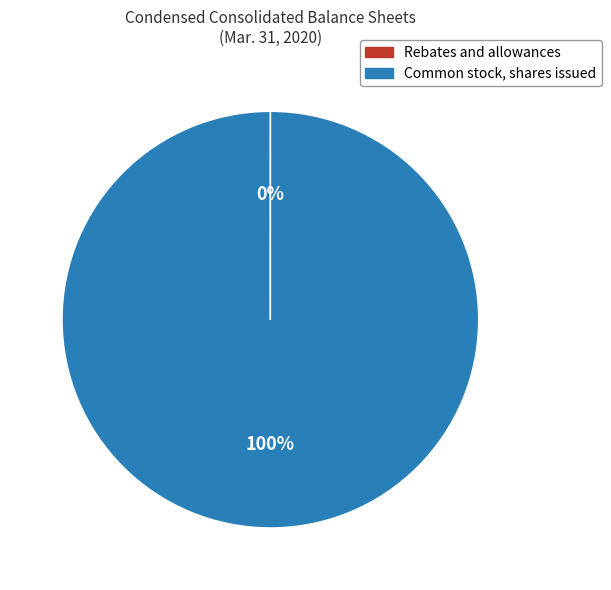

To the nearest percent, what percentage of the pie is Common stock, shares issued?

100%